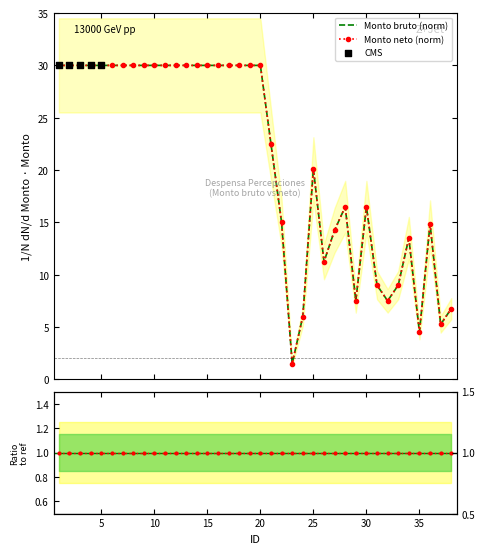

Which series contains the lowest Y value?

Monto bruto